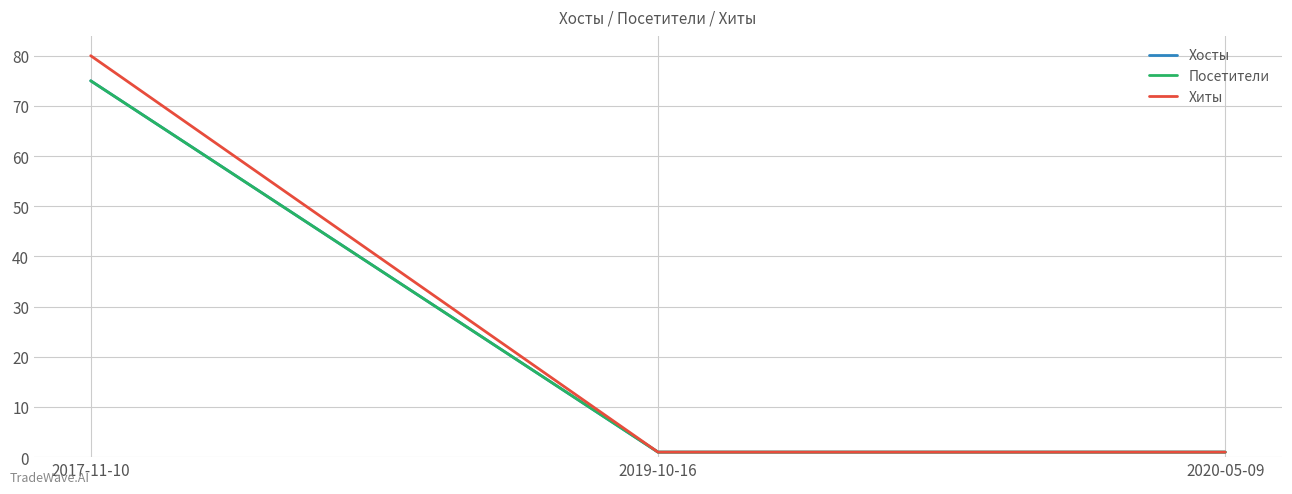

What is the minimum value shown in the chart?

1